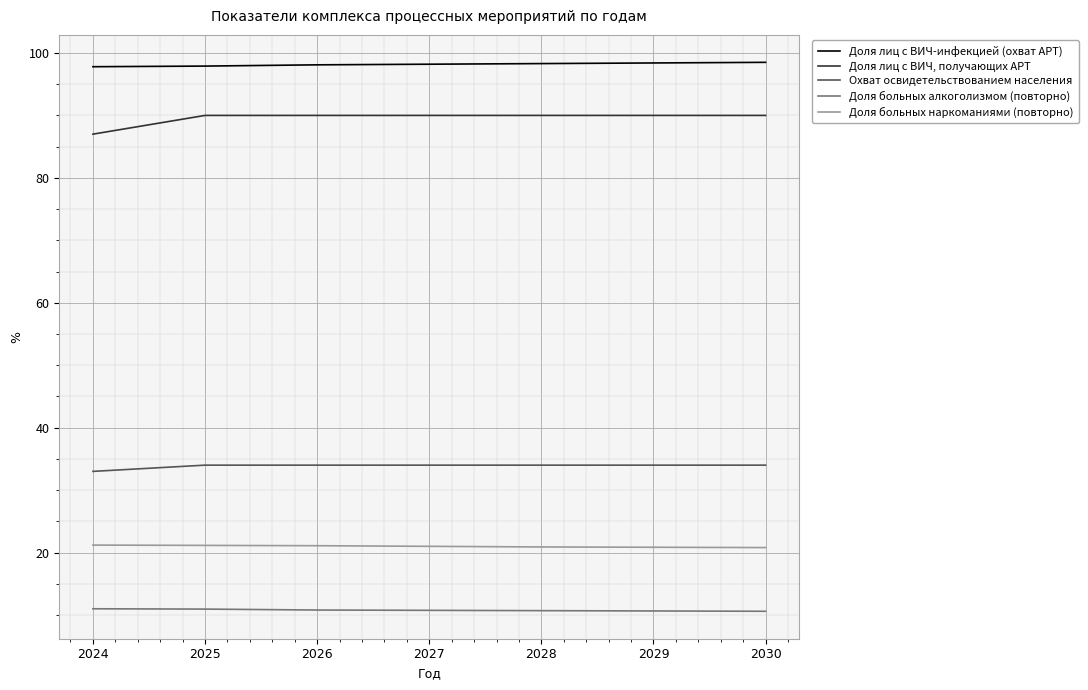

What is the difference between the highest and lowest values at 2026?

87.3